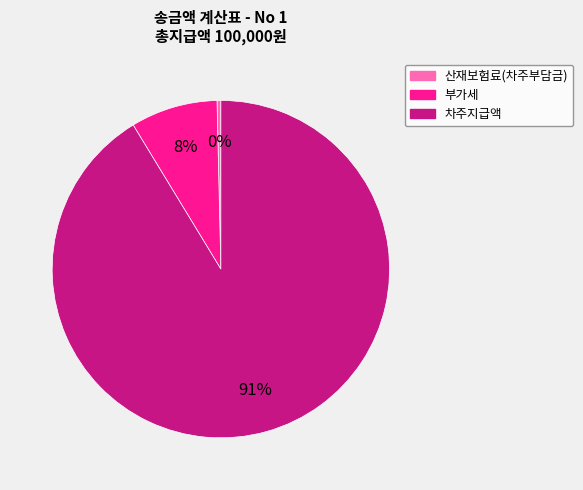

Does 부가세 account for over 50% of the chart?

No